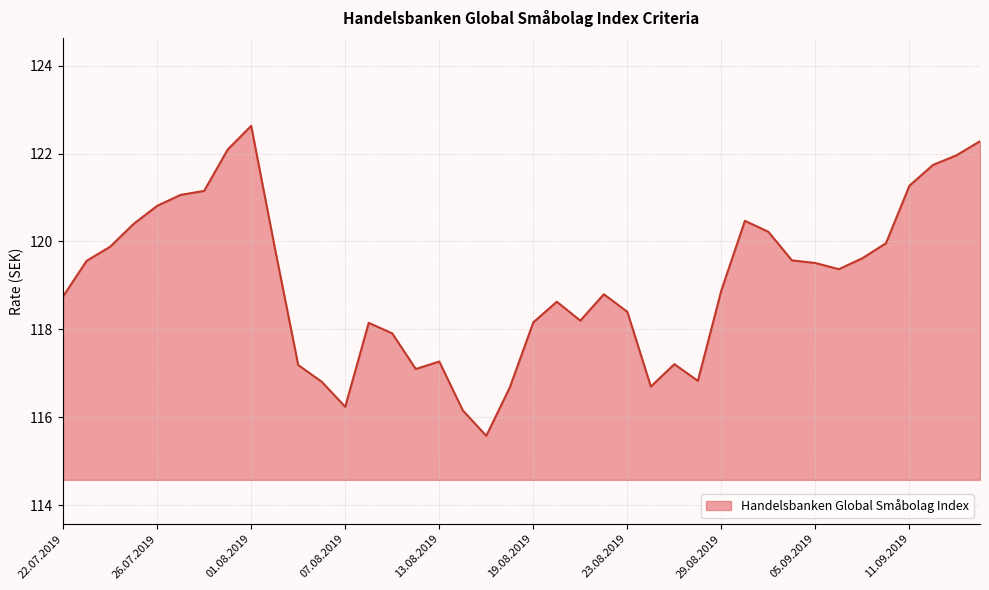

What is the maximum value shown in the chart?

122.6